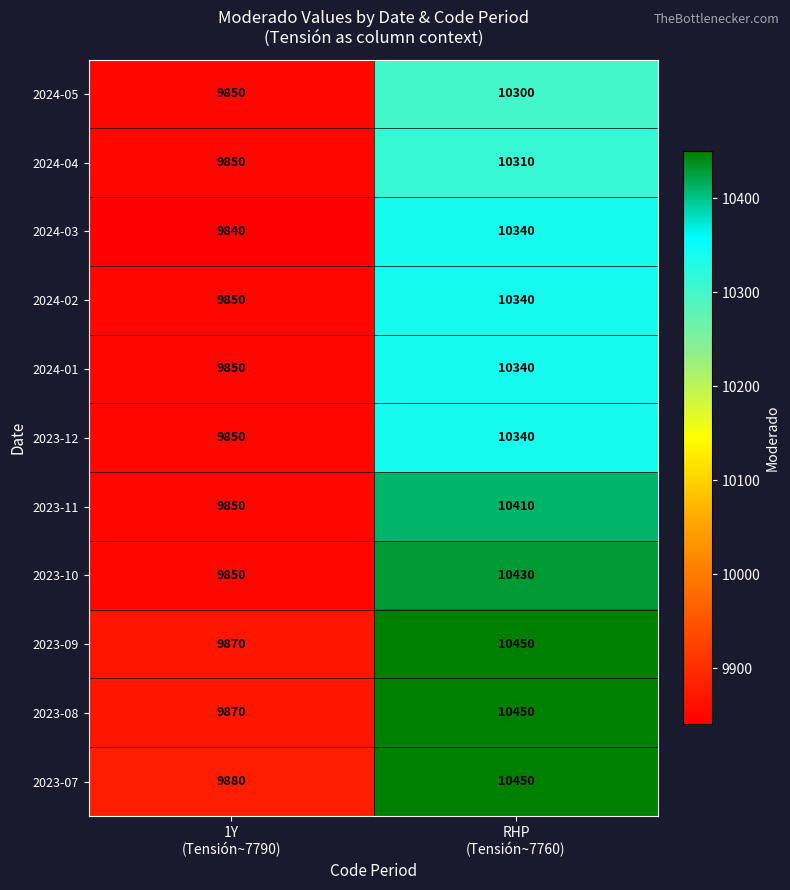

What is the minimum value shown in the chart?

9840